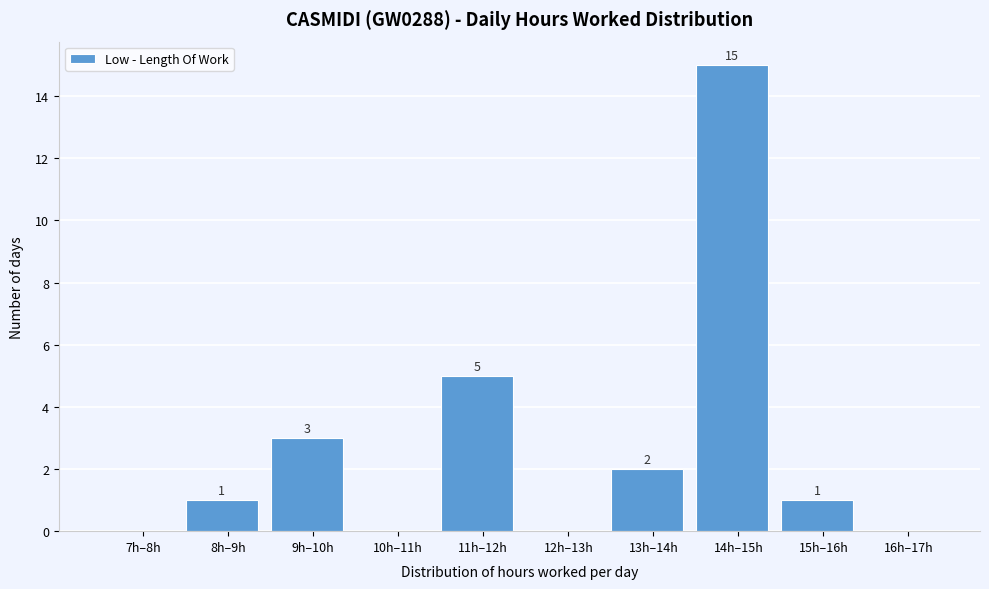

Reading right to left, what are all the values shown in this chart?

16h–17h=0	15h–16h=1	14h–15h=15	13h–14h=2	12h–13h=0	11h–12h=5	10h–11h=0	9h–10h=3	8h–9h=1	7h–8h=0